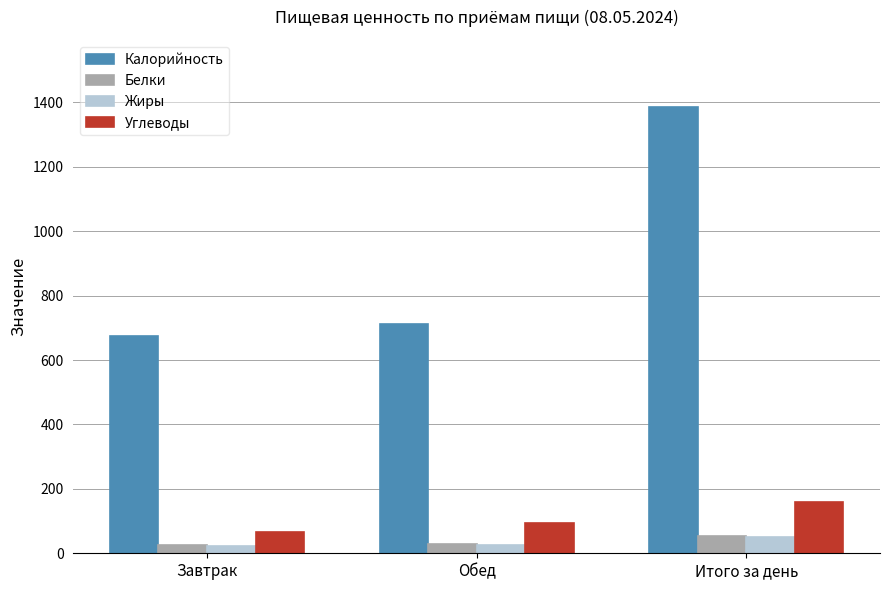

What is the label of the 2nd bar from the right?

Обед